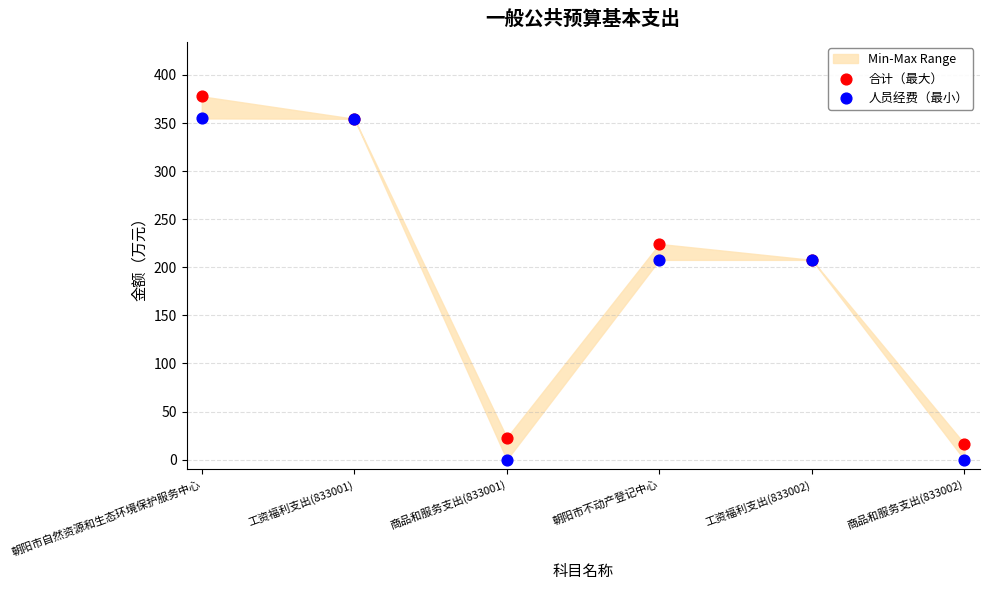

Which series contains the highest Y value?

合计（最大）